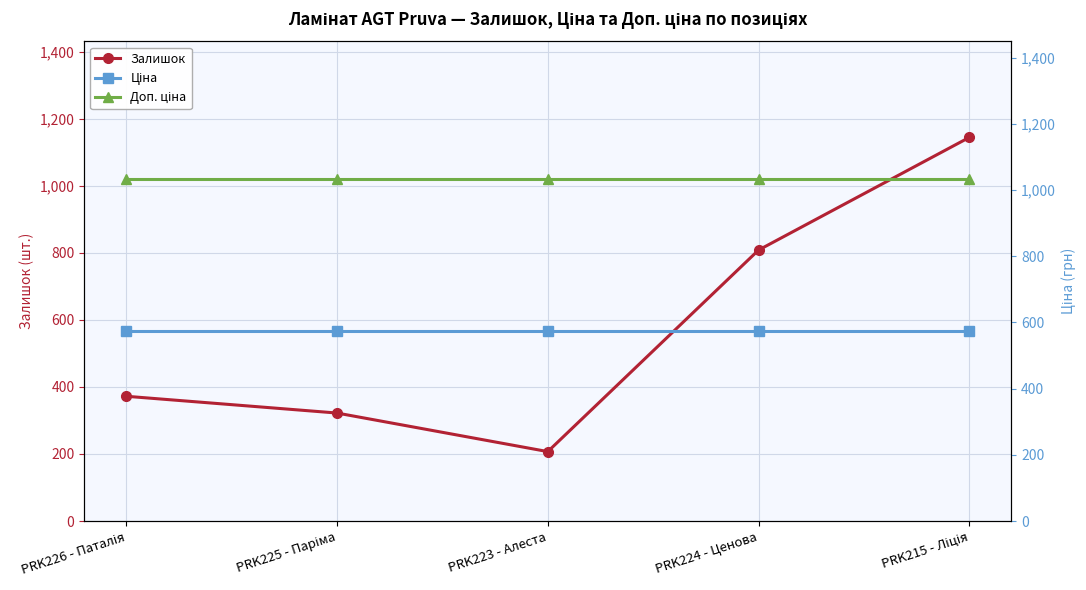

Does the chart have visible grid lines?

Yes